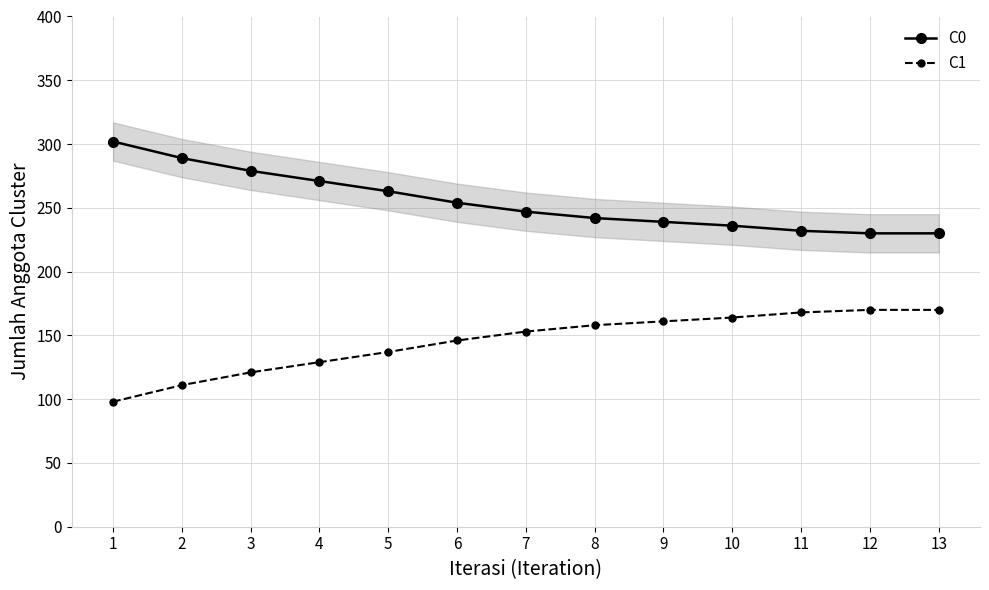

Rank the series by their maximum value, from highest to lowest.

C0, C1